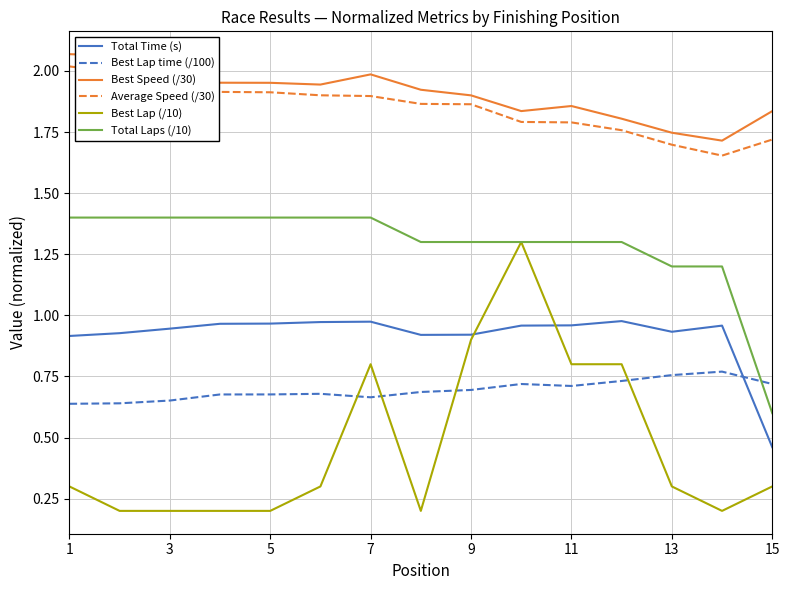

How many lines are shown in the chart?

6